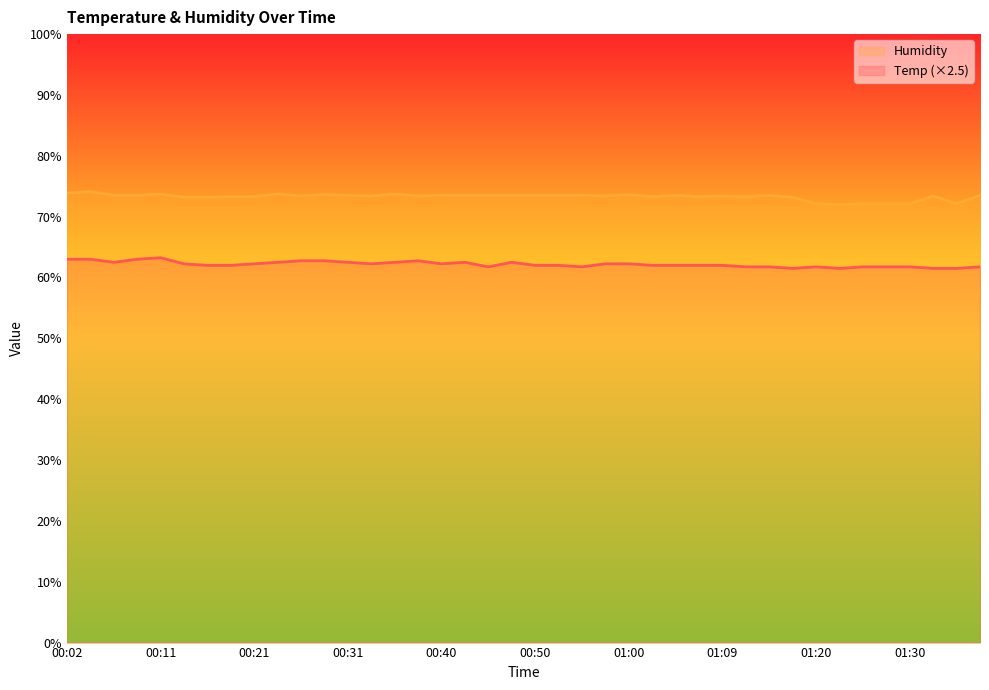

True or false: Humidity has a value of 73.5 at 01:05.

True